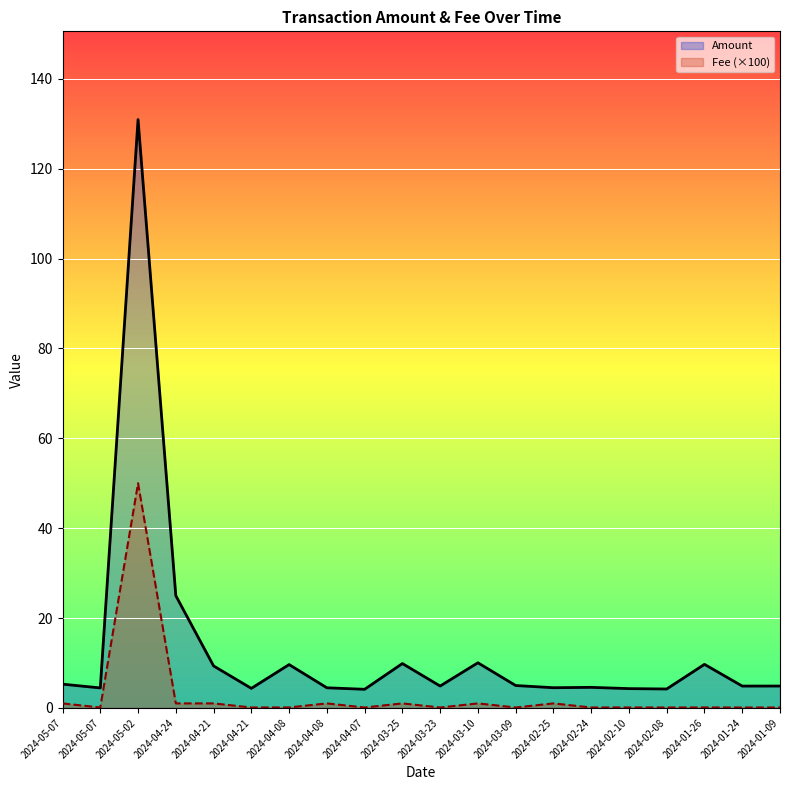

What is the sum of all Fee (×100) values?

58.3